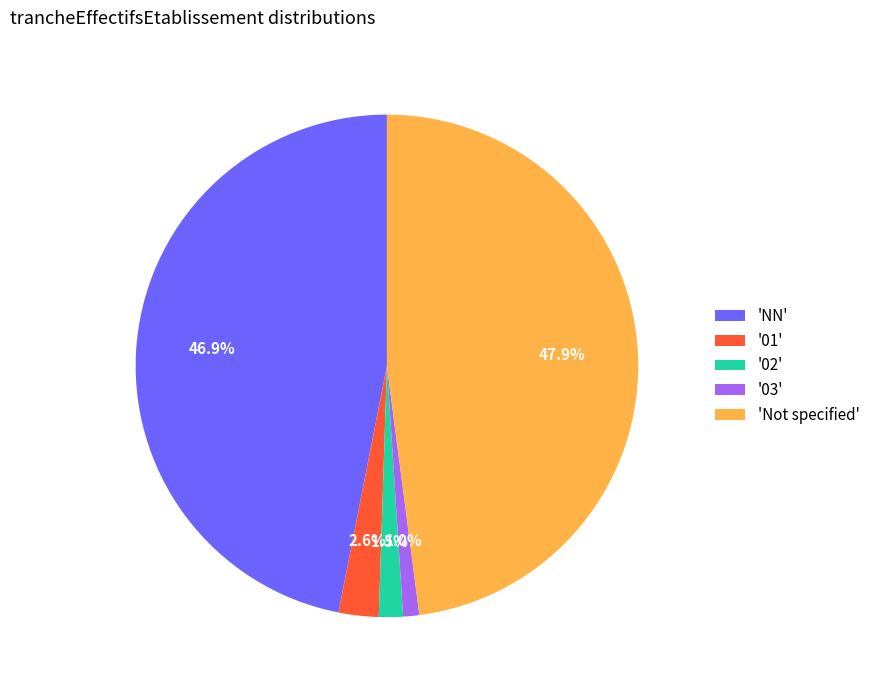

Is there a majority slice in this chart?

No